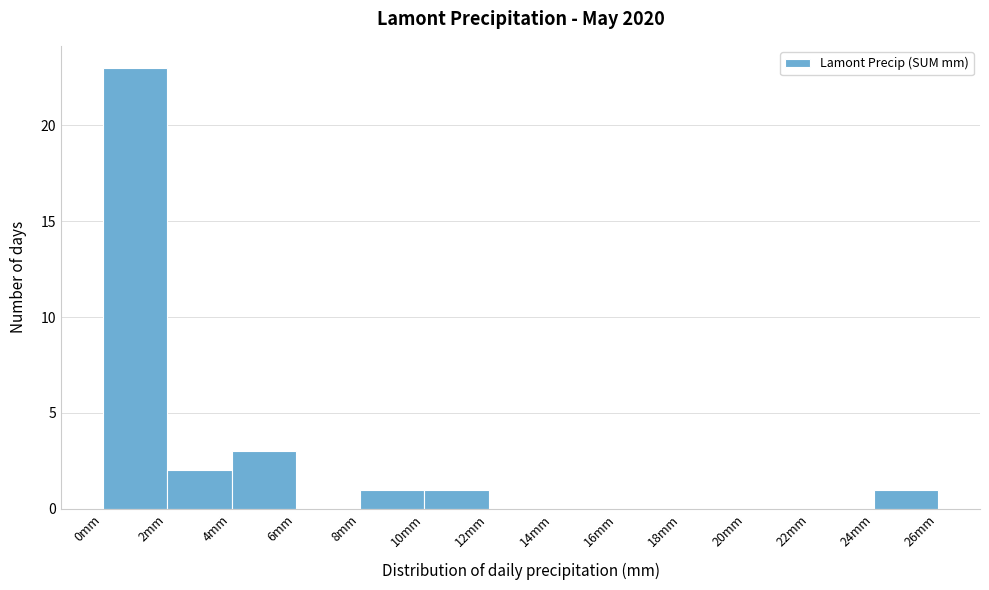

What is the height of the bar covering 24 to 26 on the x-axis? The values are not printed on the chart, so give them approximately, as read against the axis.

1